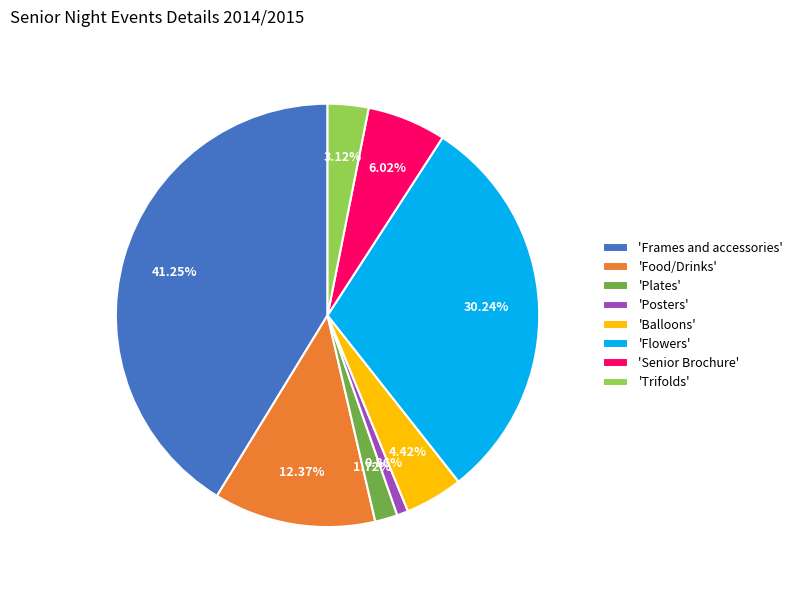

Combined, do 'Balloons' and 'Frames and accessories' account for over 50%?

No